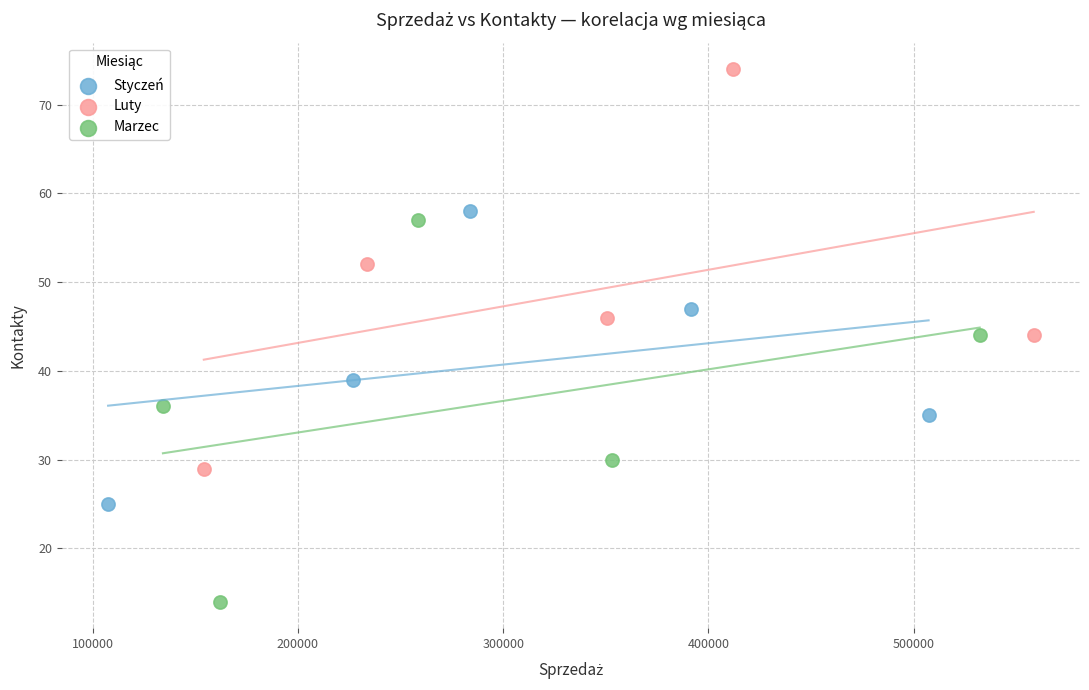

What are all the series names shown in the legend?

Styczeń, Luty, Marzec